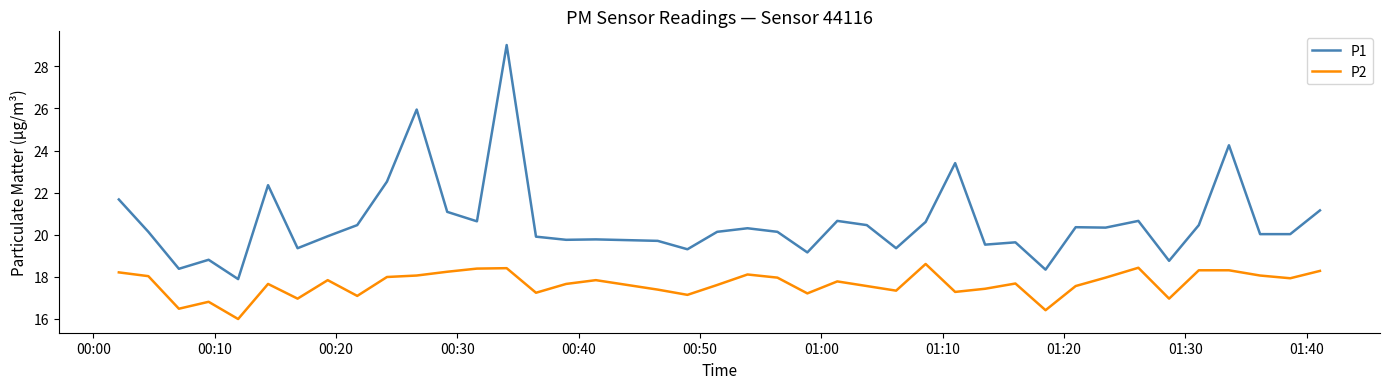

What are all the series names shown in the legend?

P1, P2